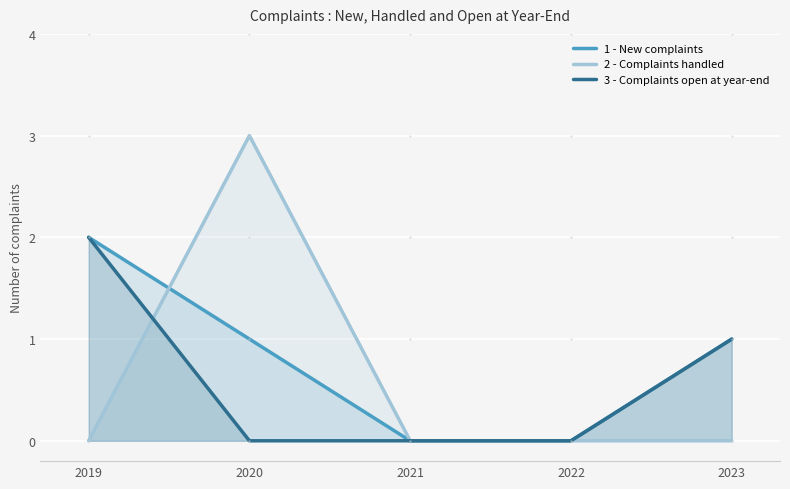

At 2020, list the series in order from smallest to largest.

3 - Complaints open at year-end, 1 - New complaints, 2 - Complaints handled